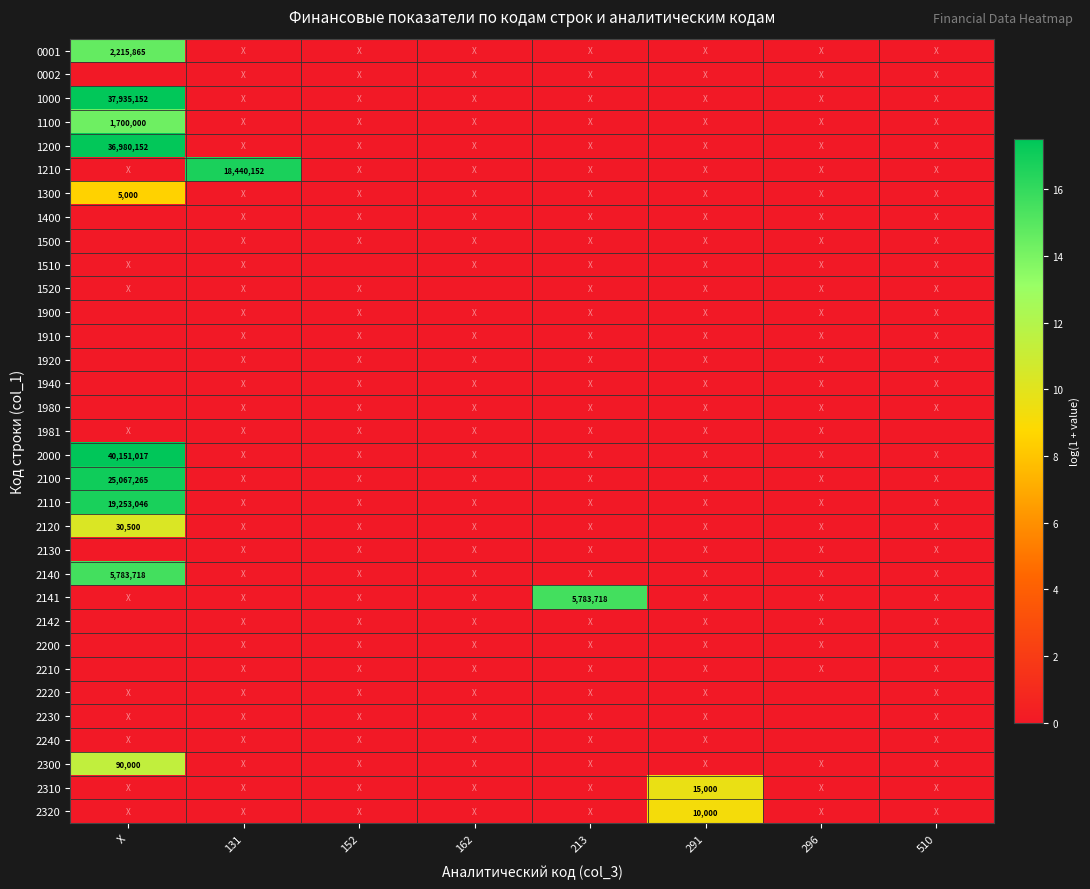

Between 131 and 162, which is larger?

131